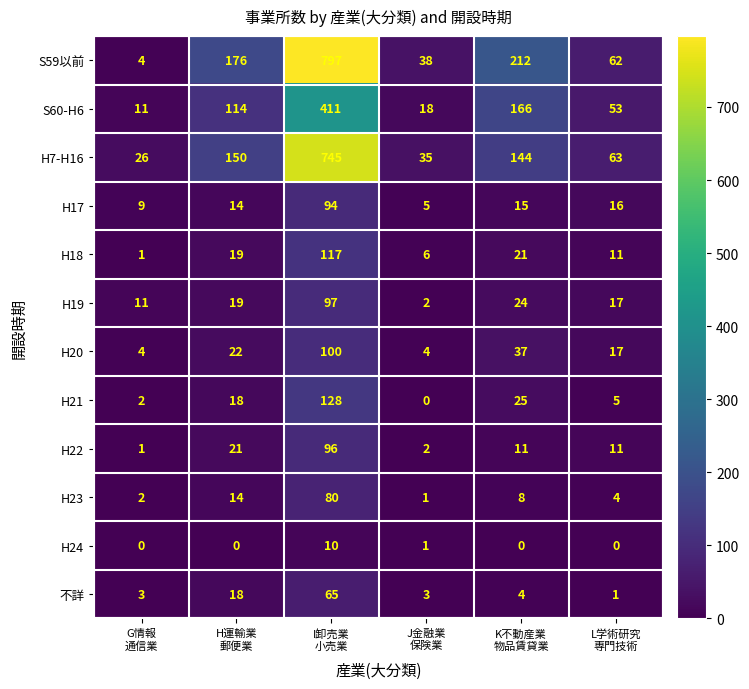

What is the difference between the second highest and second lowest values in the H19 series?

13